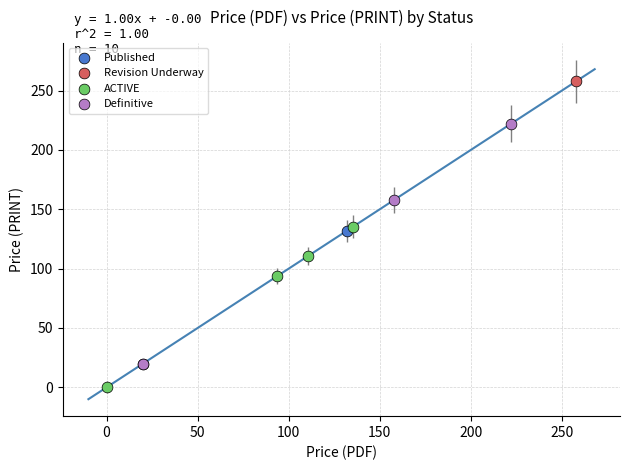

What are all the series names shown in the legend?

Published, Revision Underway, ACTIVE, Definitive